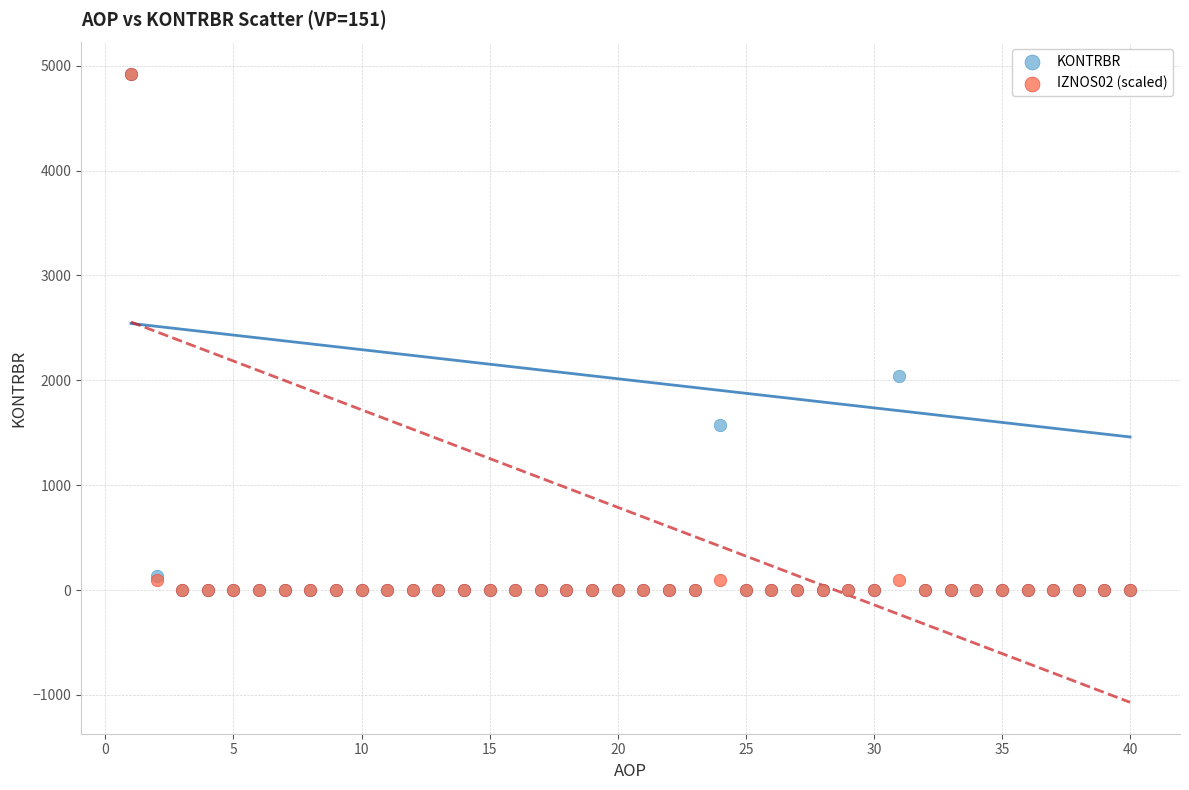

In the KONTRBR series, what Y value is closest to 2460?

2038.3